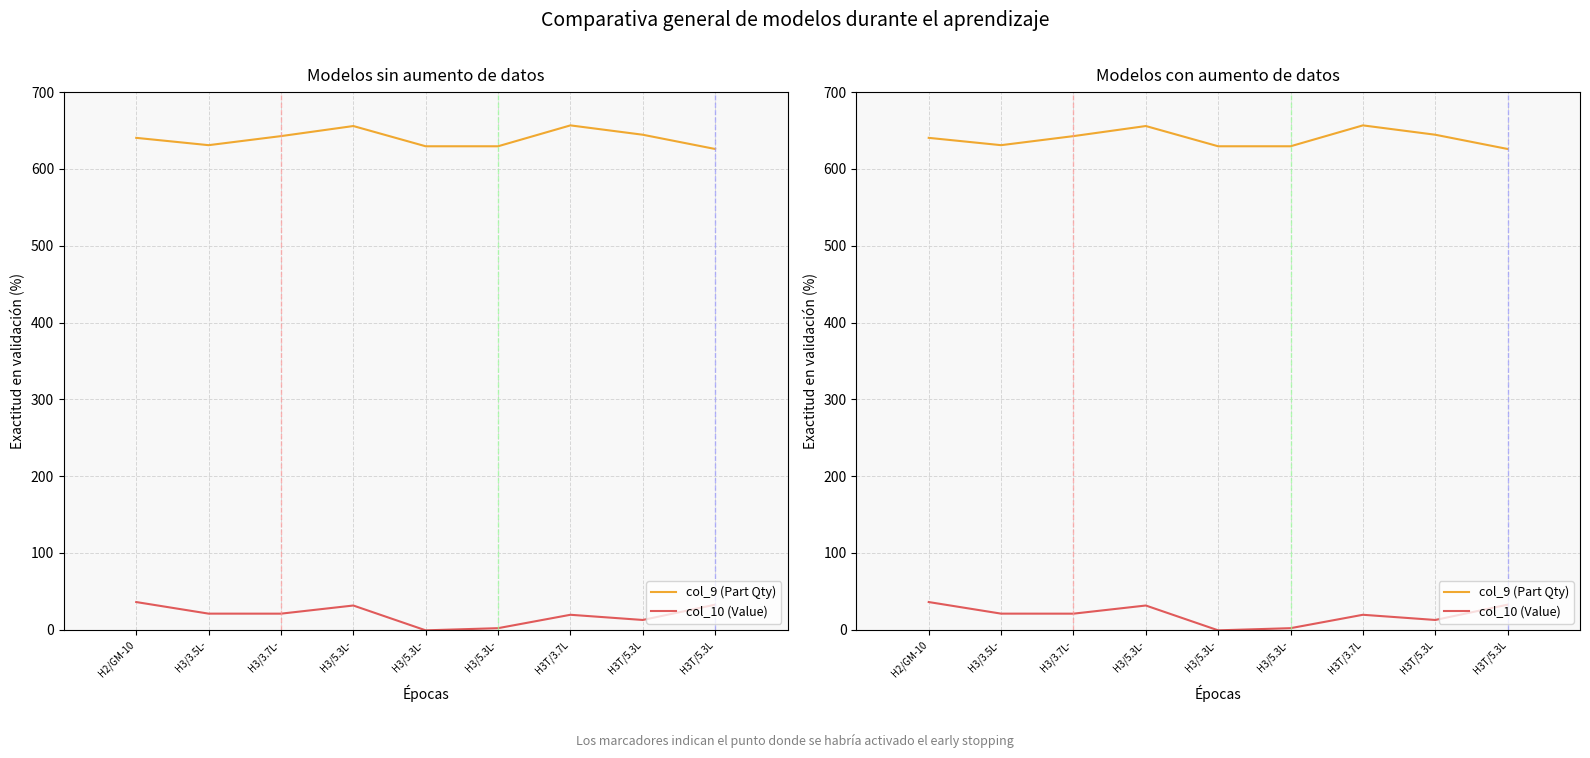

What is the sum of all col_10 (Value) values?

176.3